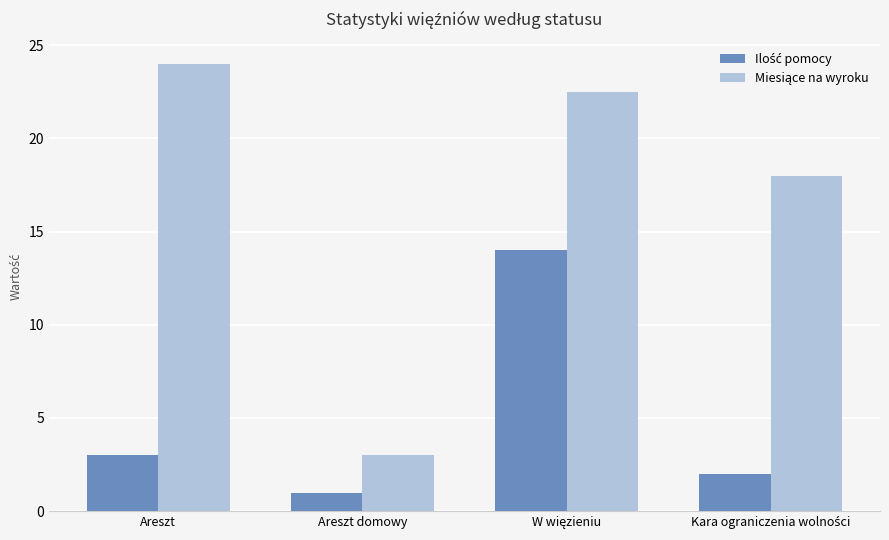

At which category does the chart reach its peak across all series?

Areszt